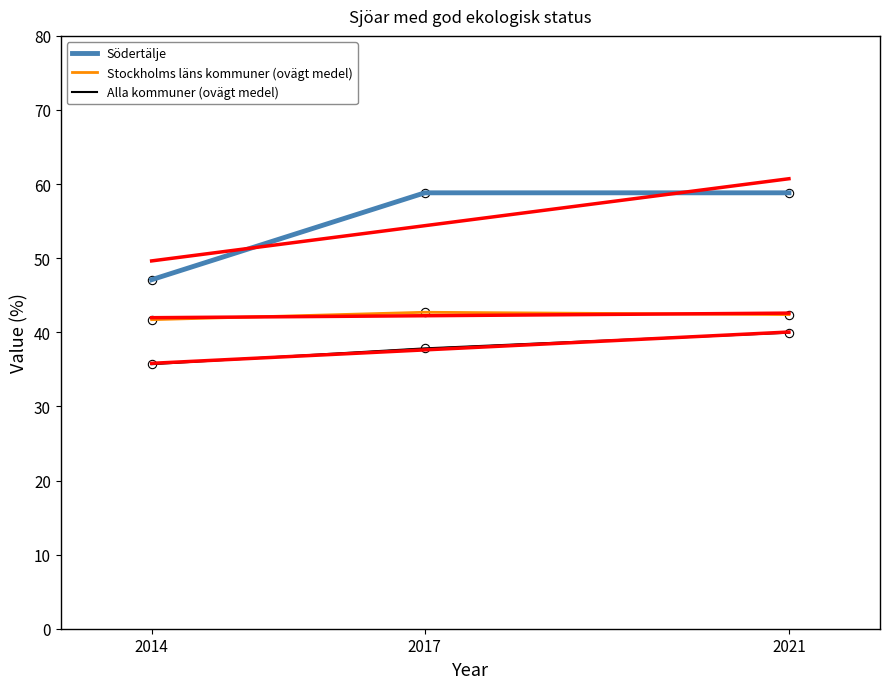

What is the total value across all series at 2021?

141.2